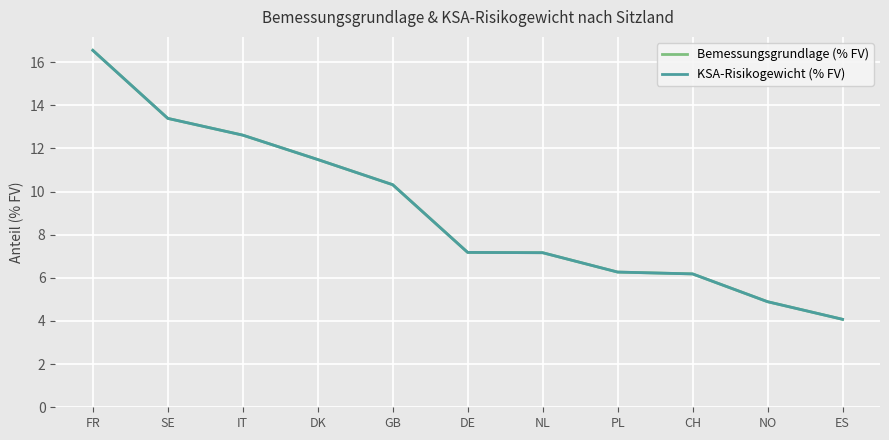

True or false: Bemessungsgrundlage (% FV) and KSA-Risikogewicht (% FV) cross at least once.

False